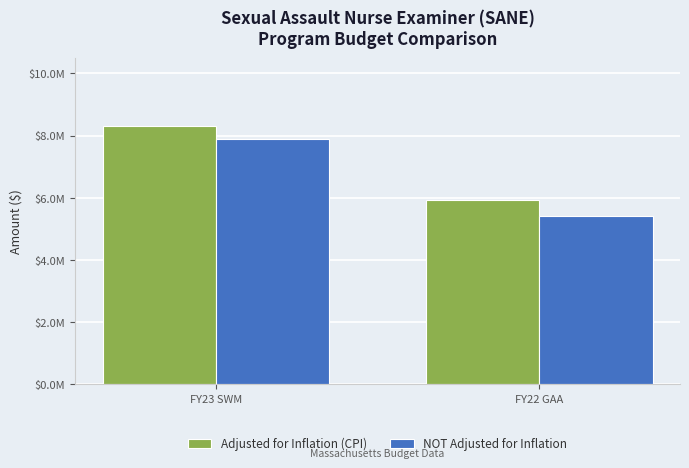

What is the total value across all series at FY23 SWM?

16221119